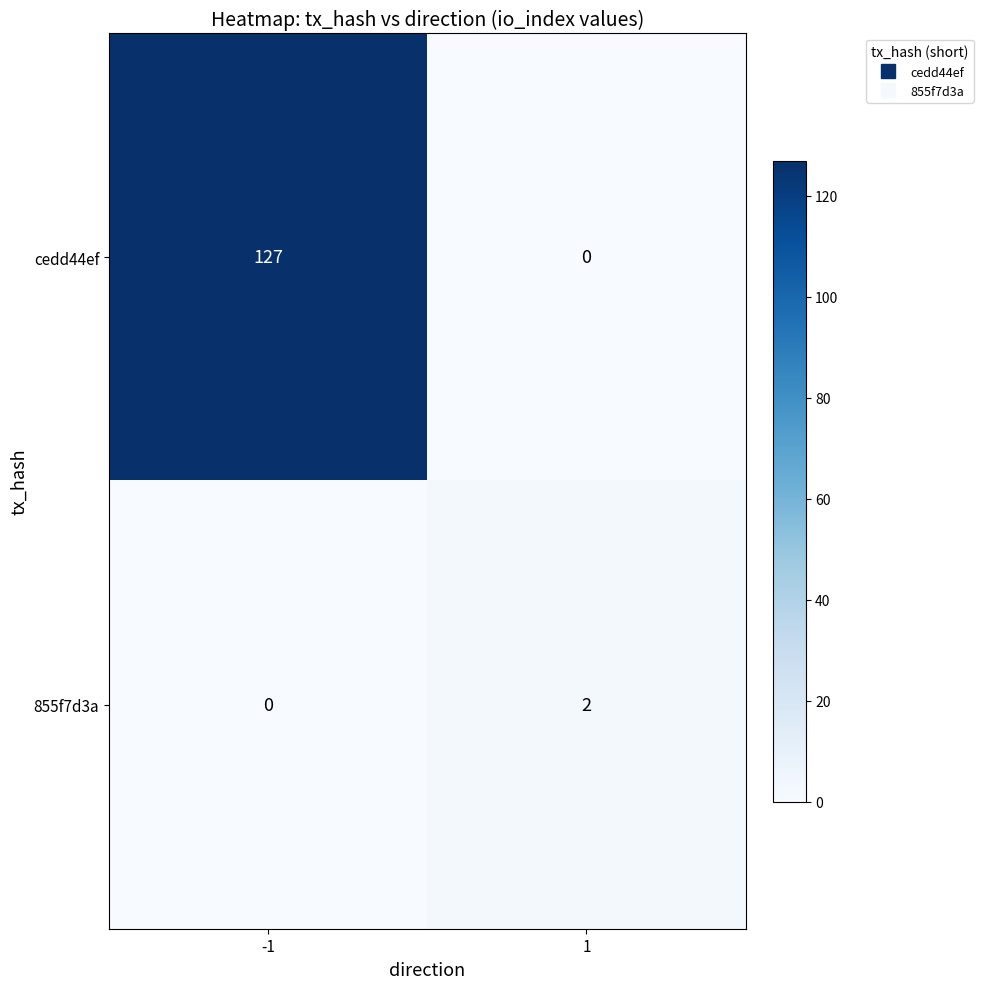

What is the difference between the cedd44ef values at -1 and 1?

127